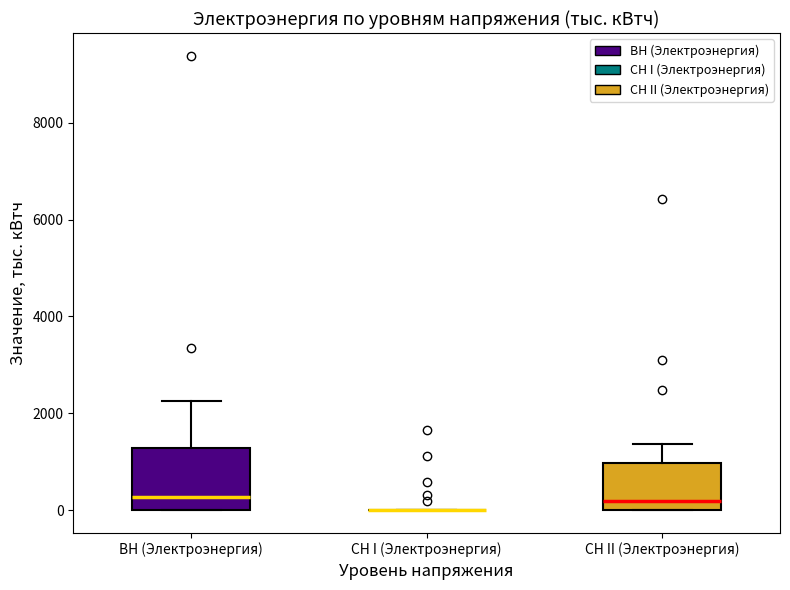

Reading left to right, read every box against the y-axis: the position of its median line, the range the box covers, and the ends of its whiskers. The values are not printed on the chart, so give them approximately, as read against the axis.

ВН (Электроэнергия): median 200, box 0 to 1200, whiskers 0 to 2200
СН I (Электроэнергия): box collapsed to a line at 0, whiskers 0 to 0
СН II (Электроэнергия): median 200, box 0 to 1000, whiskers 0 to 1400